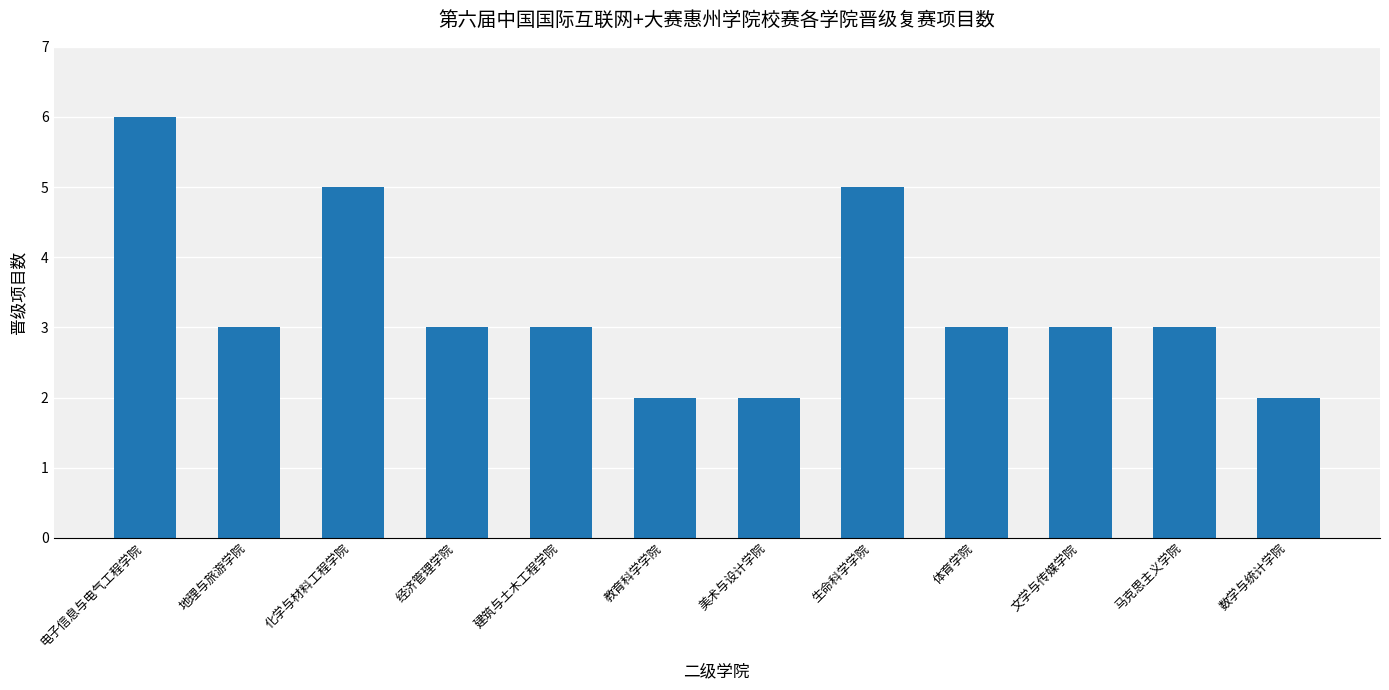

Reading left to right, list all the values displayed in this chart.

6	3	5	3	3	2	2	5	3	3	3	2